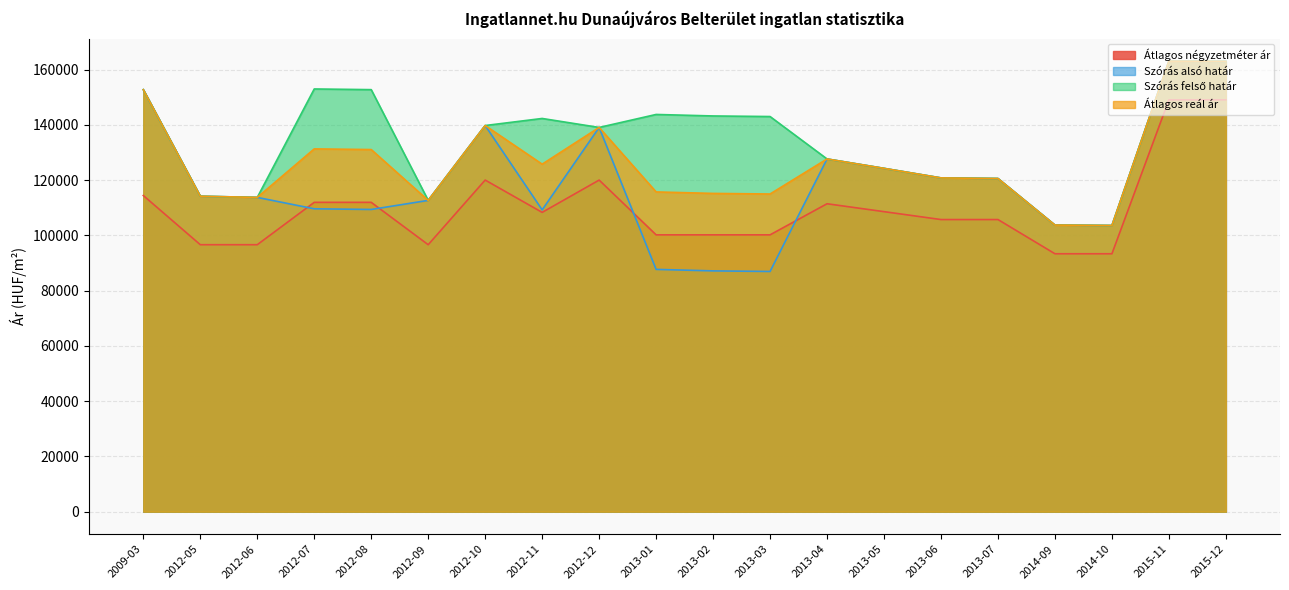

At how many categories does at least one series exceed 117860?

15